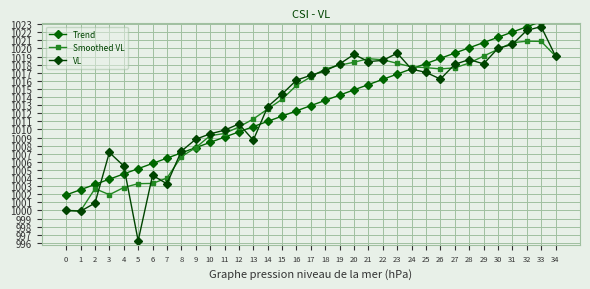

After their last crossing, which series has the higher values: Smoothed VL or VL?

VL